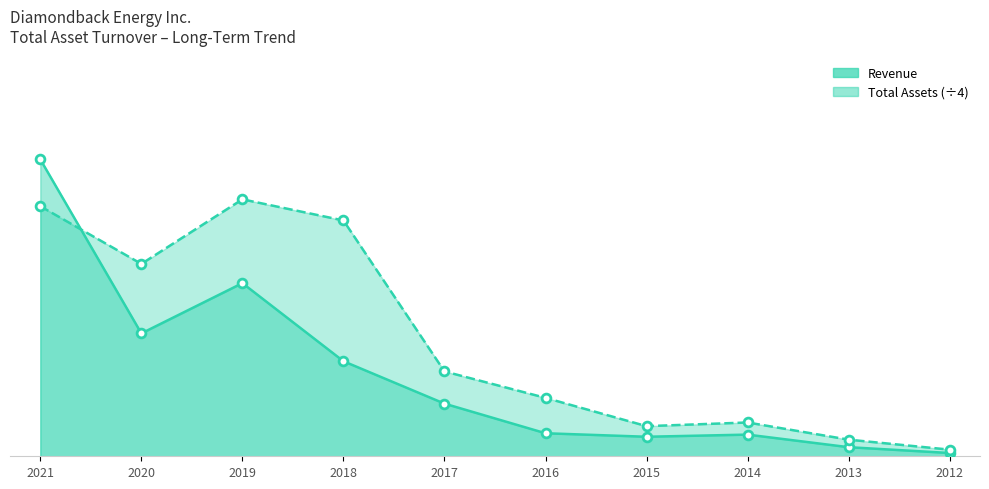

Which series reaches the maximum Y coordinate?

Revenue